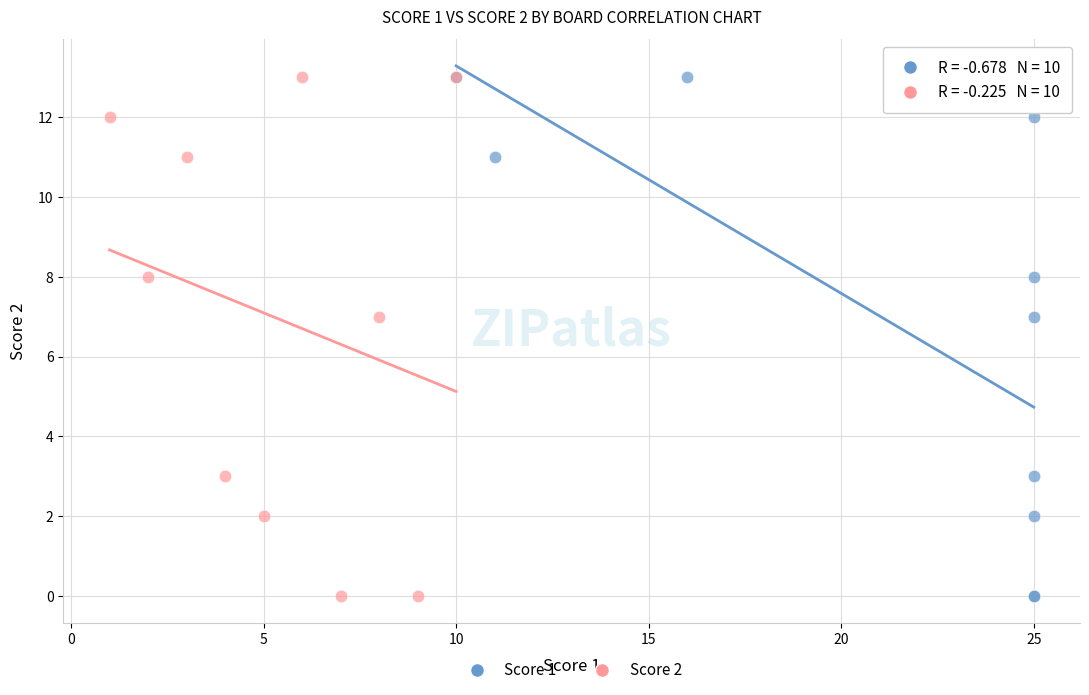

What are all the series names shown in the legend?

Score 1, Score 2